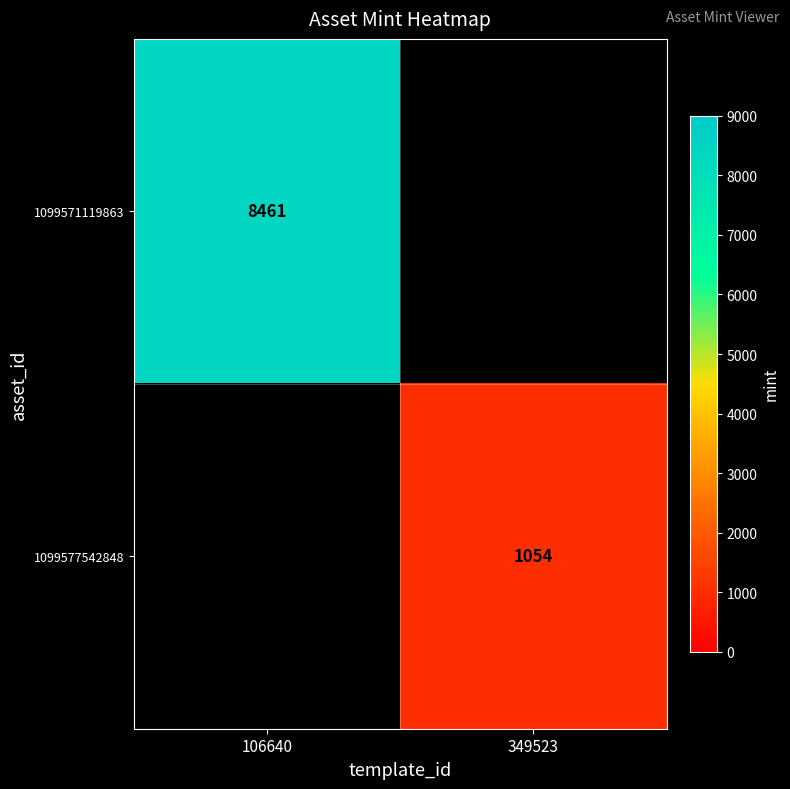

True or false: 1099571119863 has a value of 8461 at 106640.

True